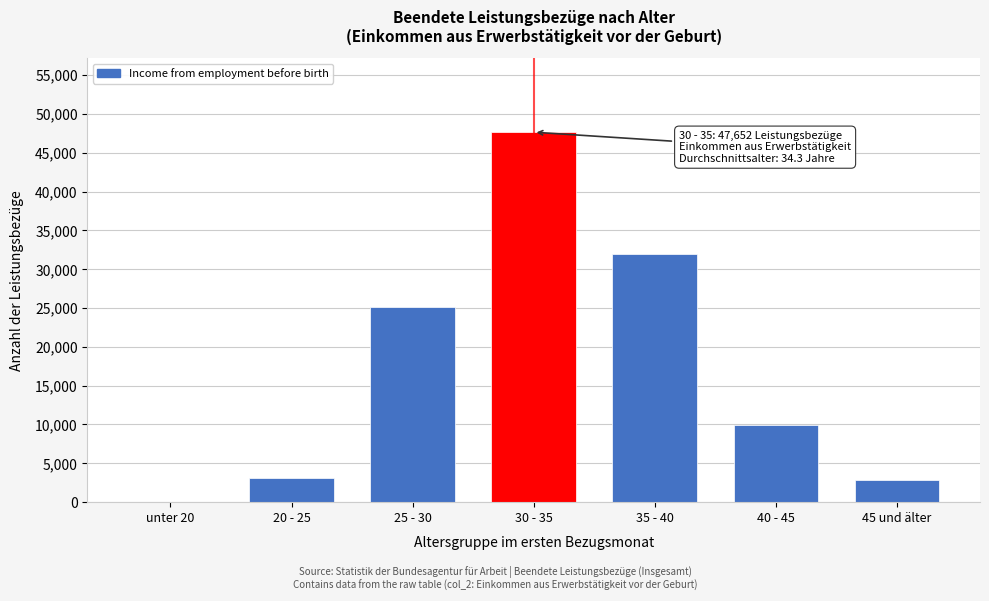

Reading left to right, transcribe all the data shown in this chart.

unter 20=13	20 - 25=3091	25 - 30=25177	30 - 35=47652	35 - 40=31943	40 - 45=9962	45 und älter=2815